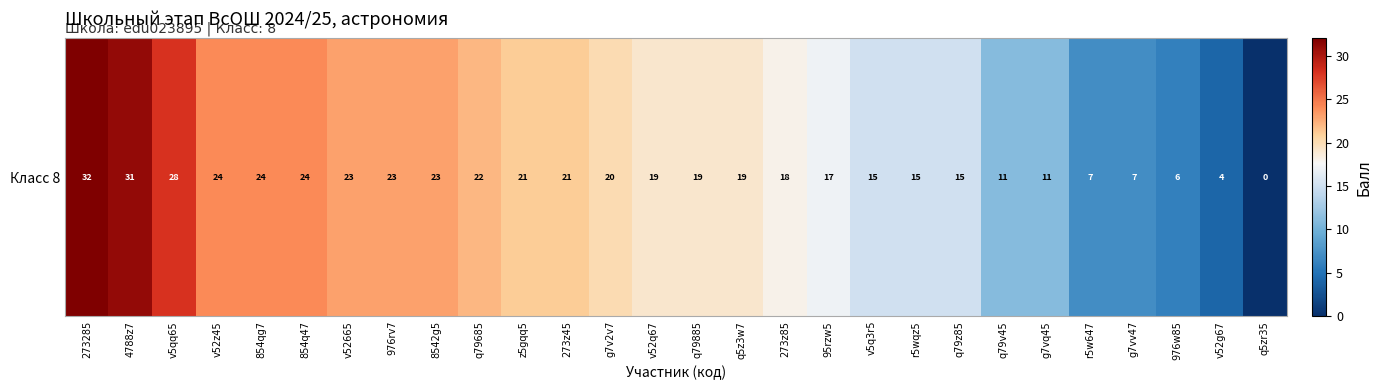

Between 95rzw5 and z5gqq5, which is larger?

z5gqq5